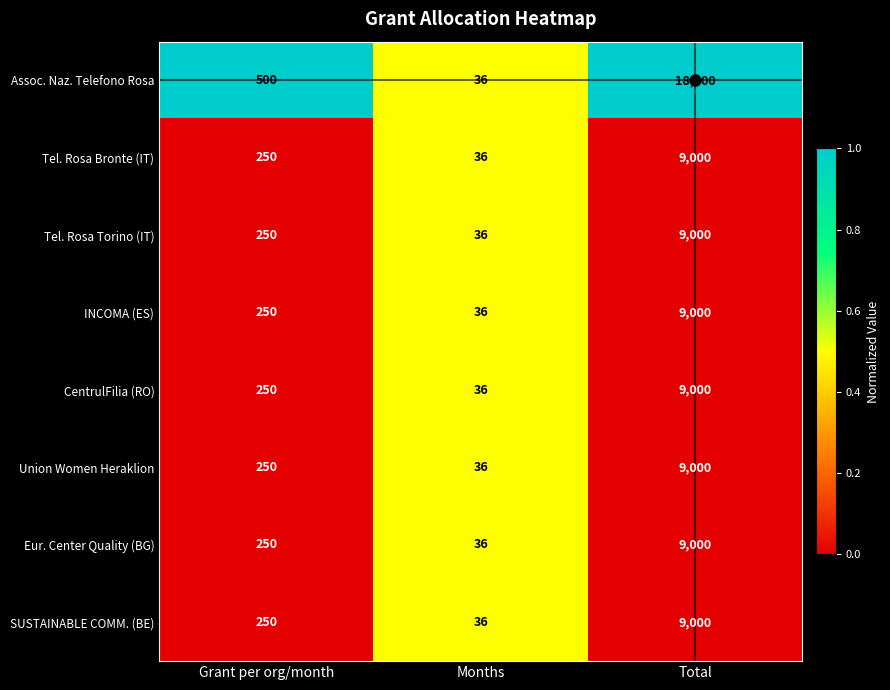

What is the difference between the maximum and minimum values in the SUSTAINABLE COMM. (BE) series?

8964